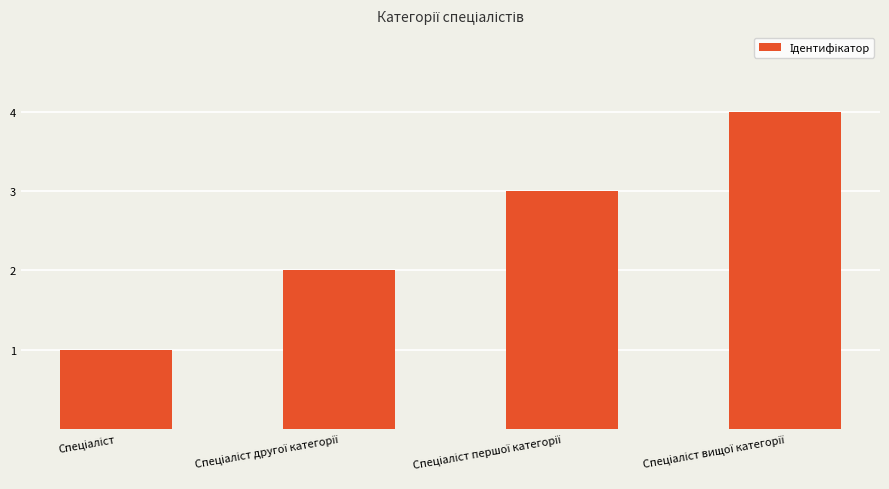

Are the bars horizontal?

No